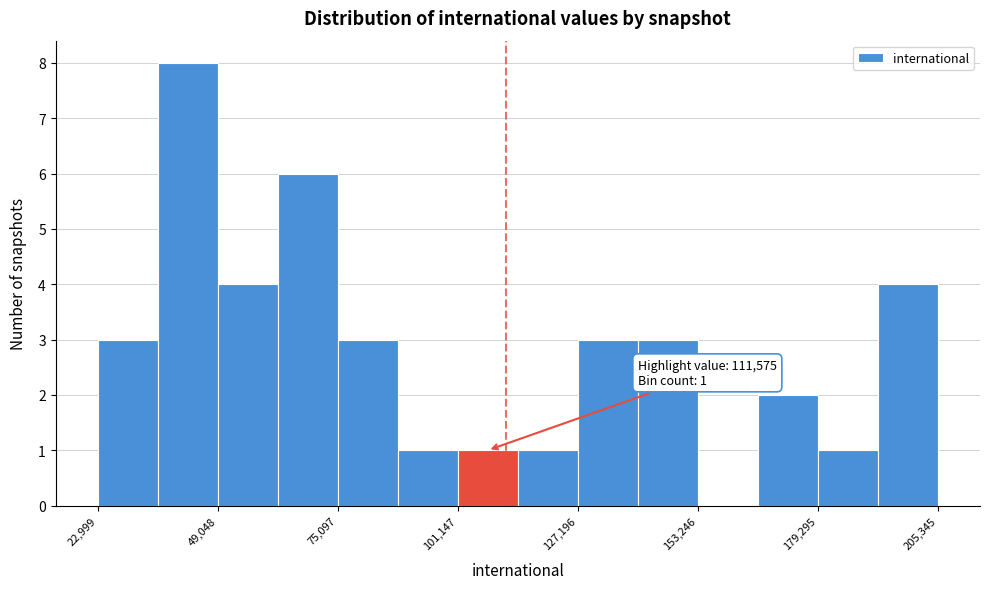

Read against the x-axis, roughly where is the centre of the tallest bar?

45000